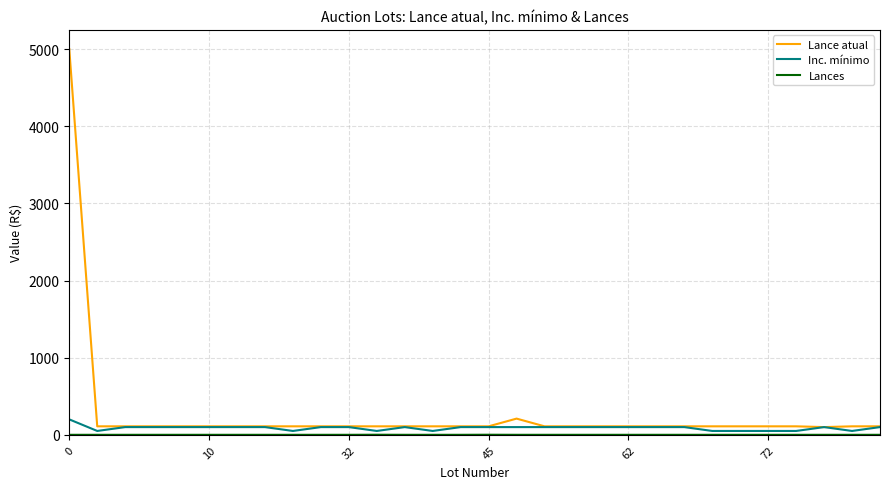

Which series has the widest spread of values?

Lance atual